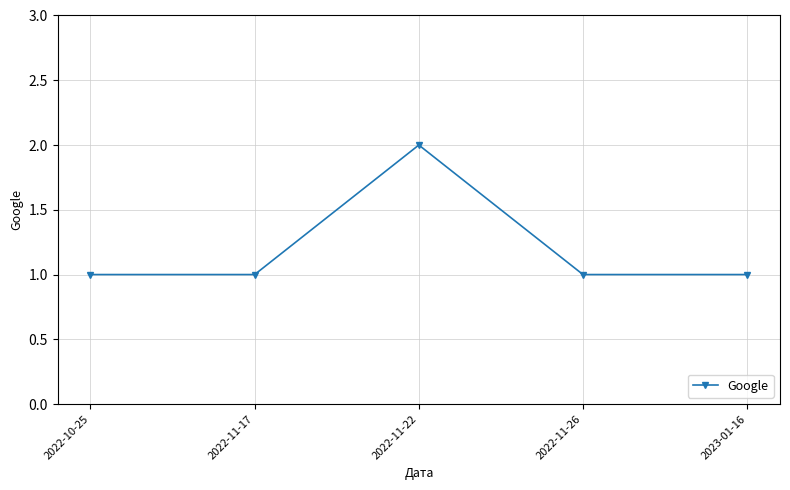

True or false: the data has more than 0 interior local peaks.

True